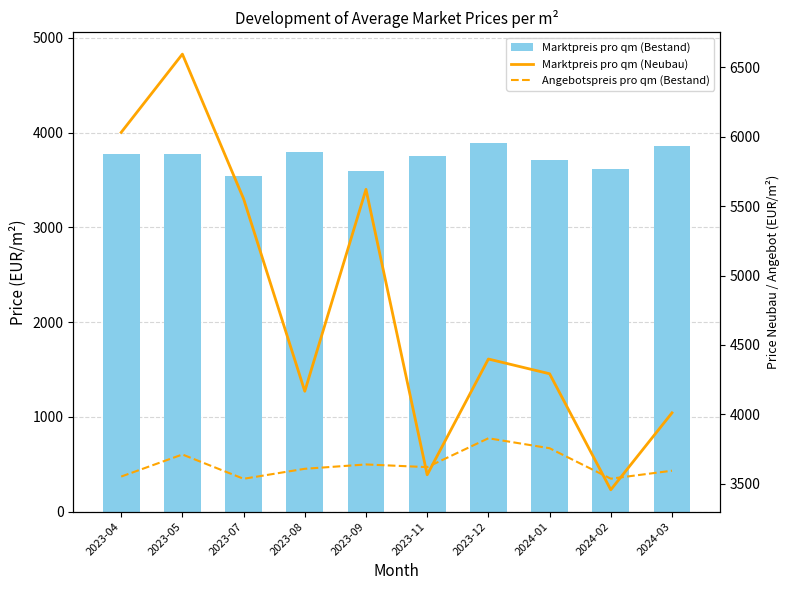

Which series has the widest spread of values?

Marktpreis pro qm (Neubau)